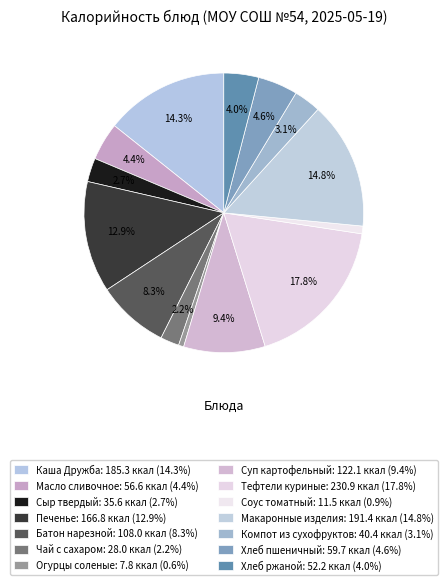

Is there any slice that represents more than half of the pie?

No